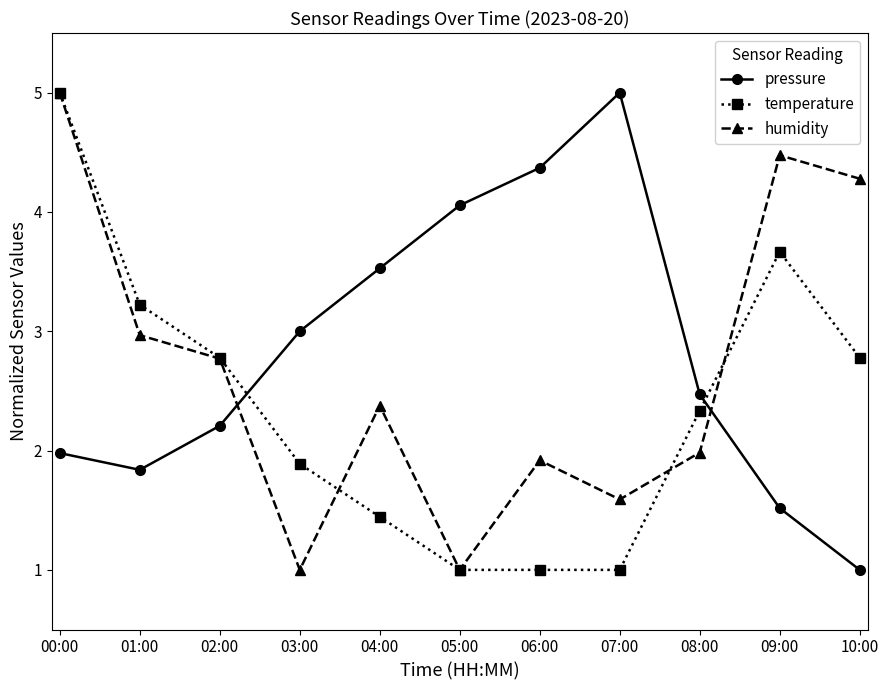

How many interior local valleys does the pressure series have?

1